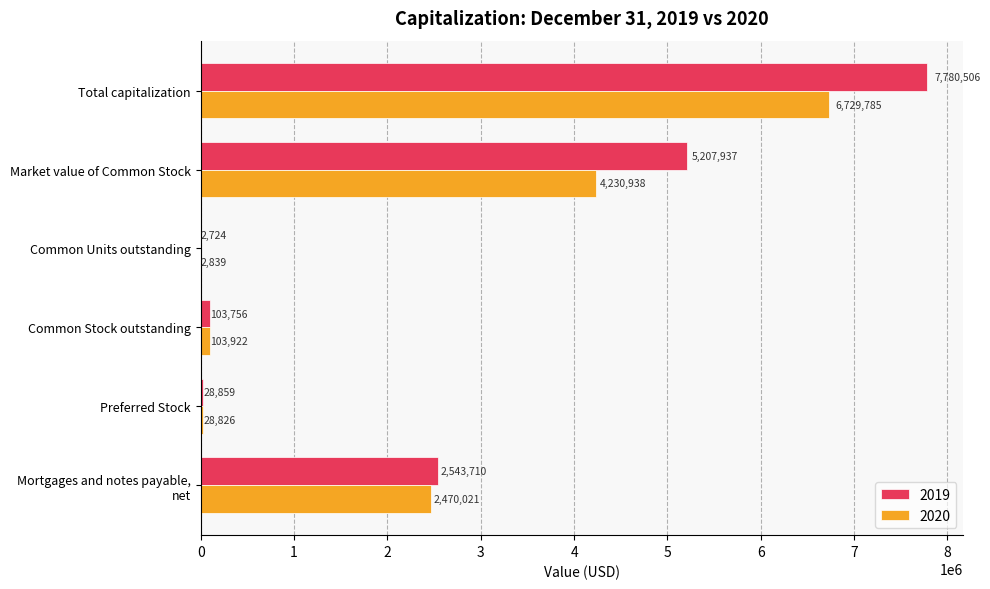

True or false: 2019 has a value of 2514637 at Market value of Common Stock.

False